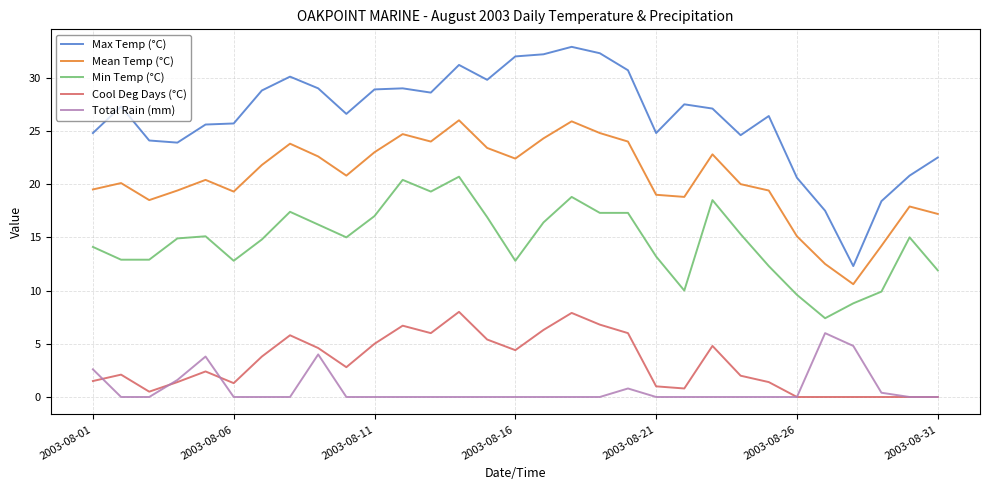

Which series has the largest total across all categories?

Max Temp (°C)